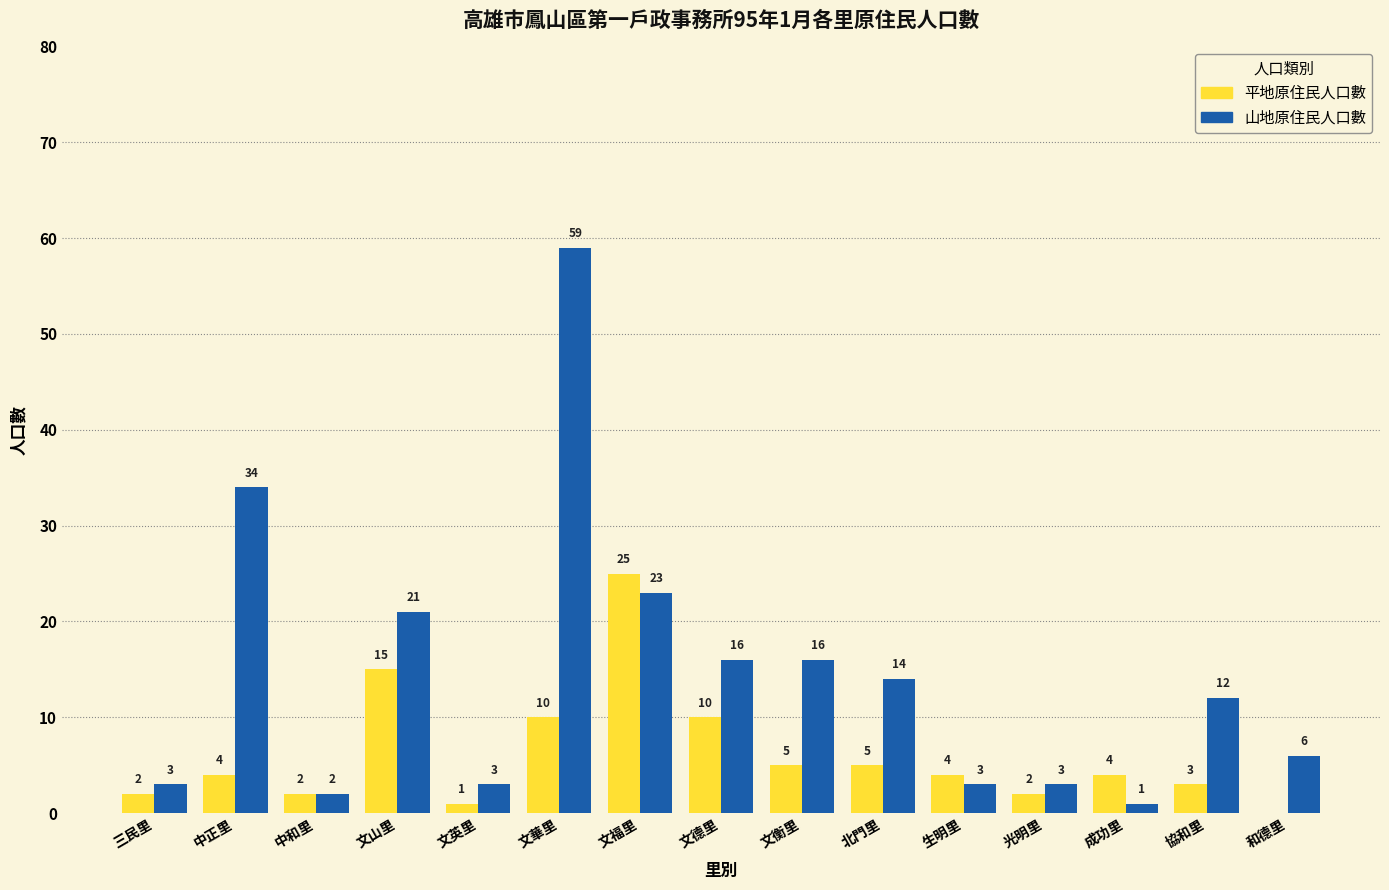

What value does the 平地原住民人口數 series have at 中正里?

4